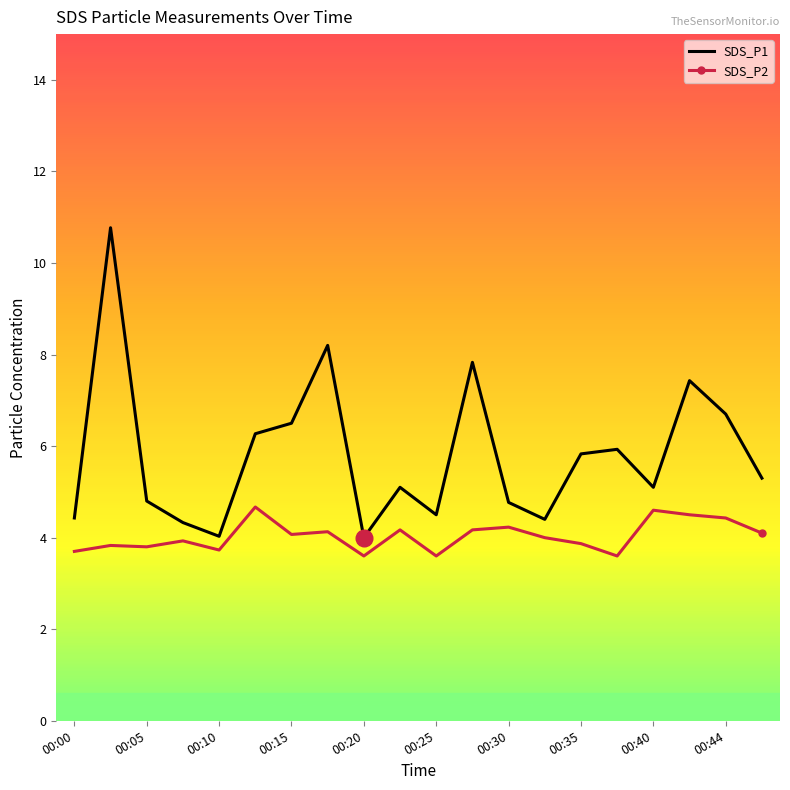

True or false: SDS_P2 and SDS_P1 intersect in this chart.

False